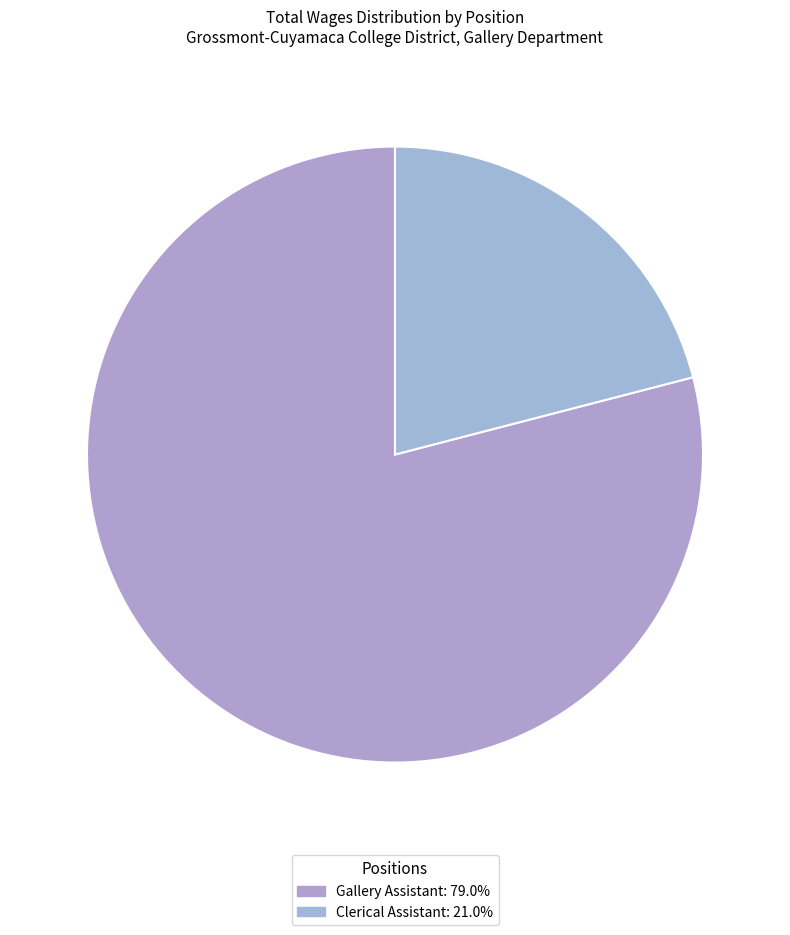

Is the sum of Clerical Assistant and Gallery Assistant greater than half?

Yes